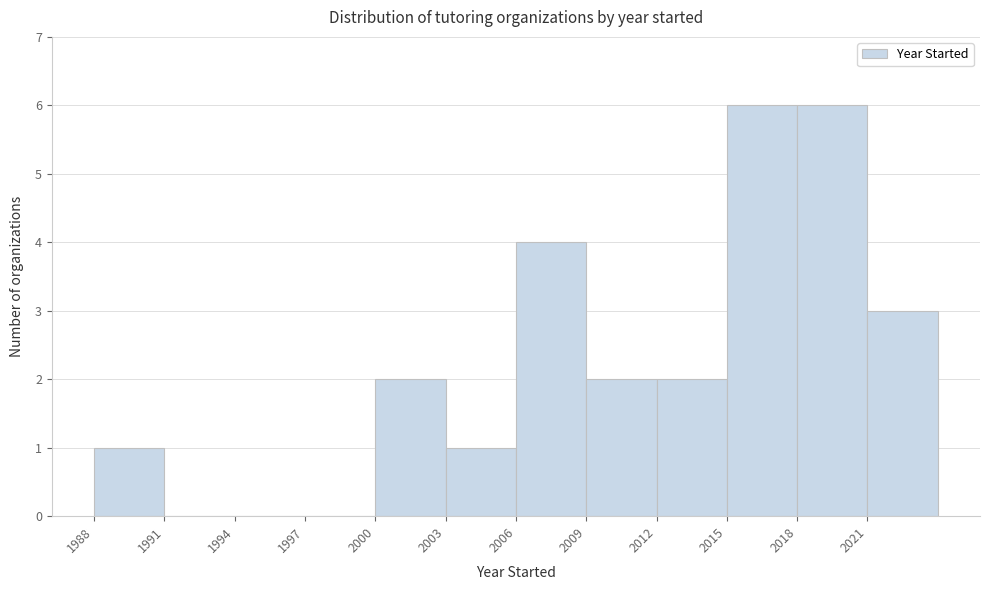

Reading left to right, transcribe this chart: for each bar, give the range it covers on the x-axis and its height. The values are not printed on the chart, so give them approximately, as read against the axis.

1988 to 1991: 1
1991 to 1994: 0
1994 to 1997: 0
1997 to 2000: 0
2000 to 2003: 2
2003 to 2006: 1
2006 to 2009: 4
2009 to 2012: 2
2012 to 2015: 2
2015 to 2018: 6
2018 to 2021: 6
2021 to 2024: 3